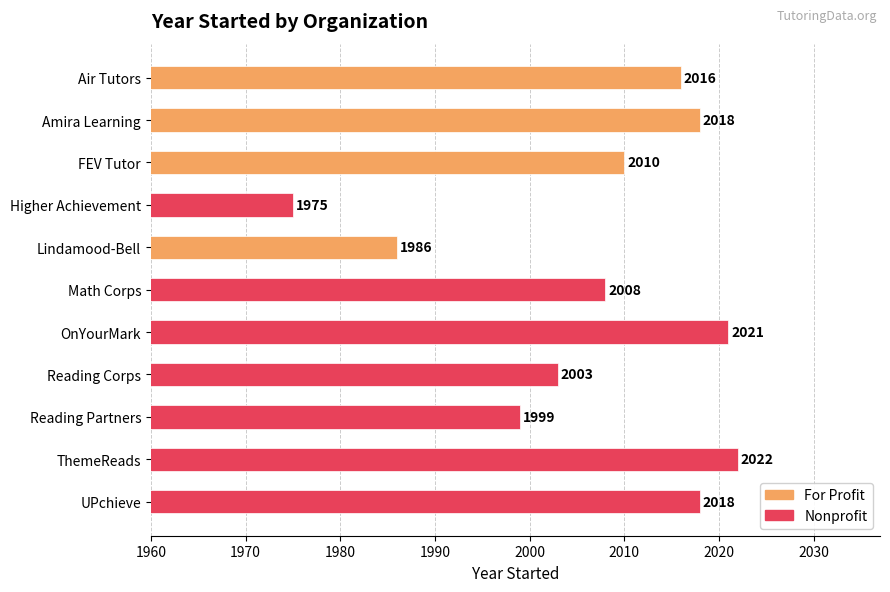

Read the value at Lindamood-Bell.

1986